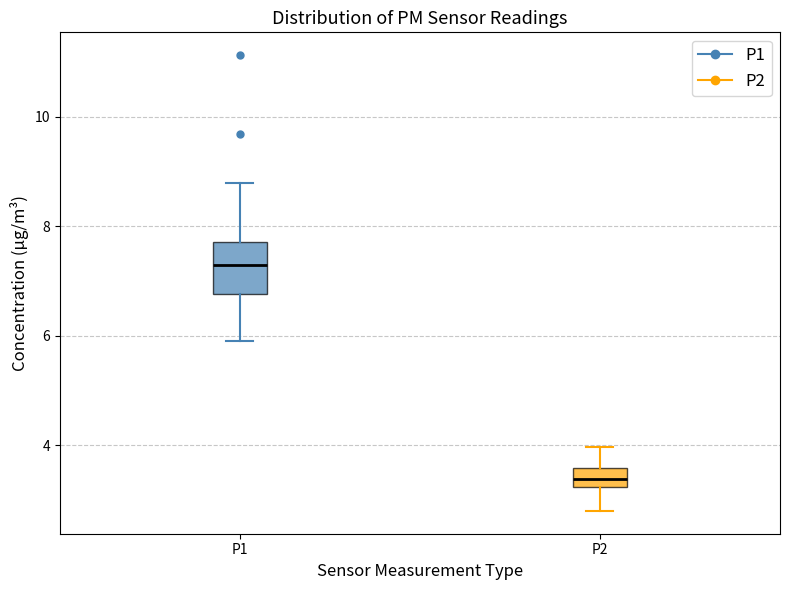

Which box is the tallest, from its lower edge to its upper edge?

P1